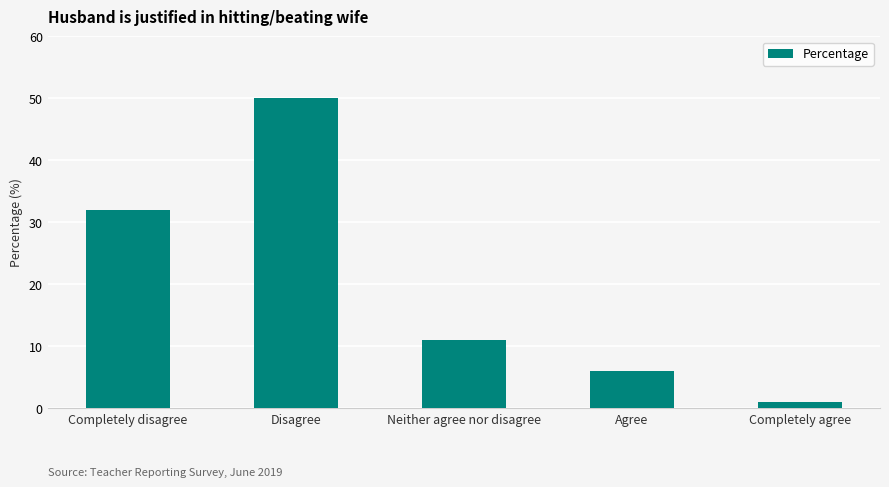

The chart shows a value of 5 at Neither agree nor disagree. True or false?

False